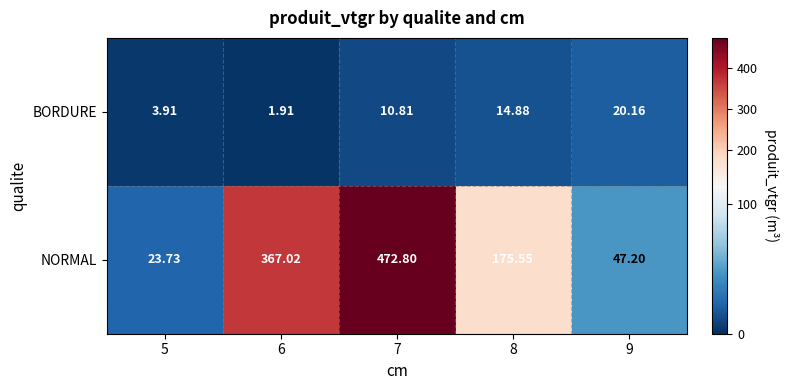

At 7, list the series in order from largest to smallest.

NORMAL, BORDURE